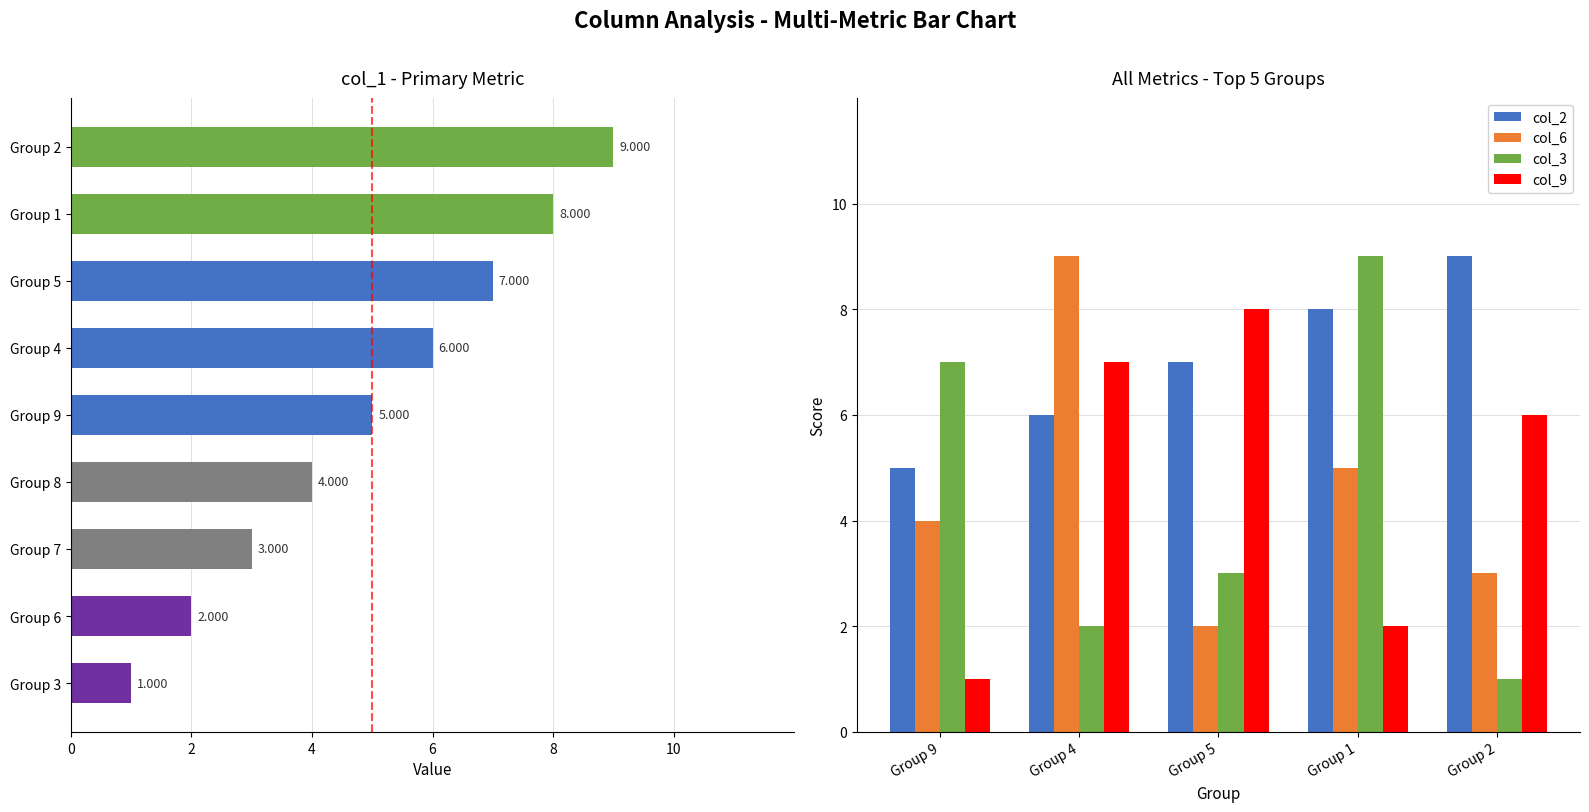

How many values in the col_3 series exceed 3?

2